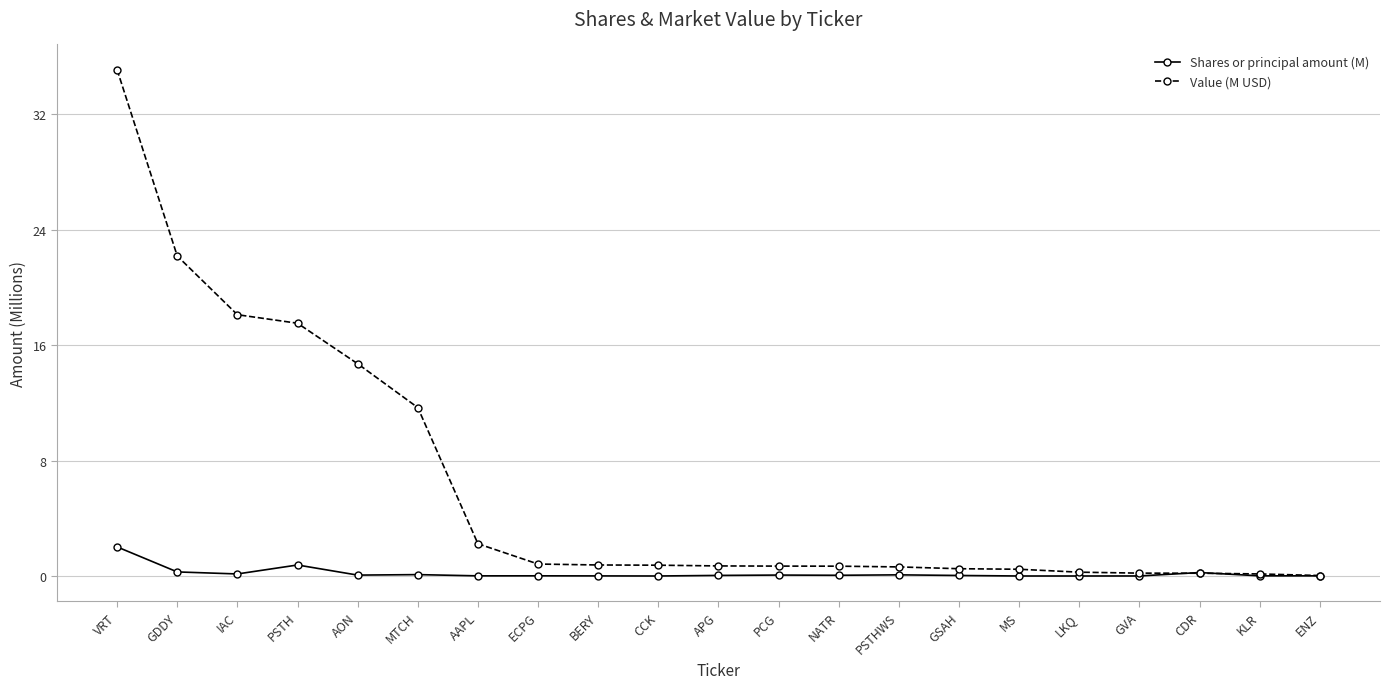

At how many categories does at least one series exceed 12?

5